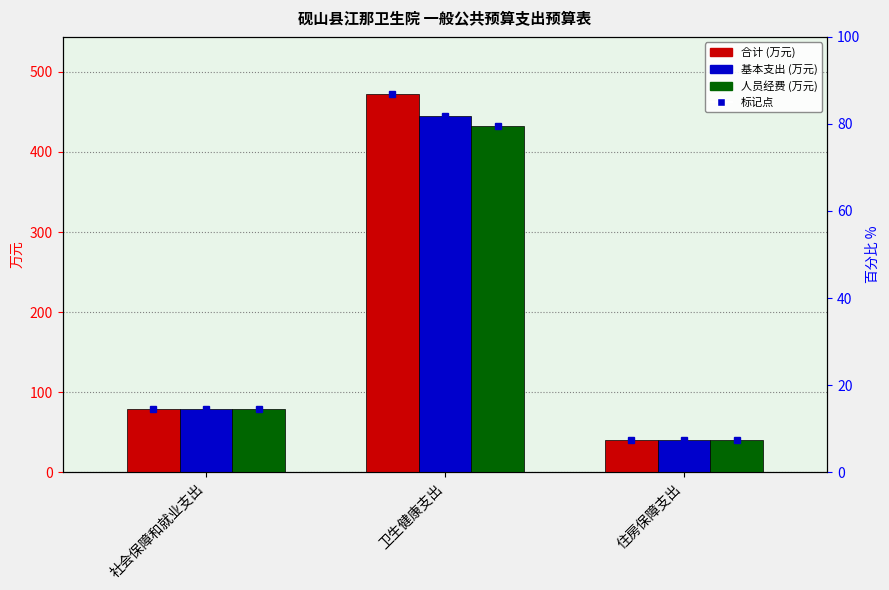

Is it true that 基本支出 equals 55.6 at 住房保障支出?

False